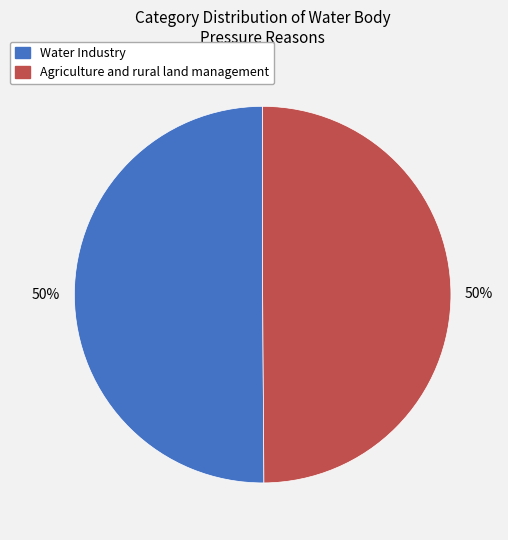

How many slices are in this pie chart?

2